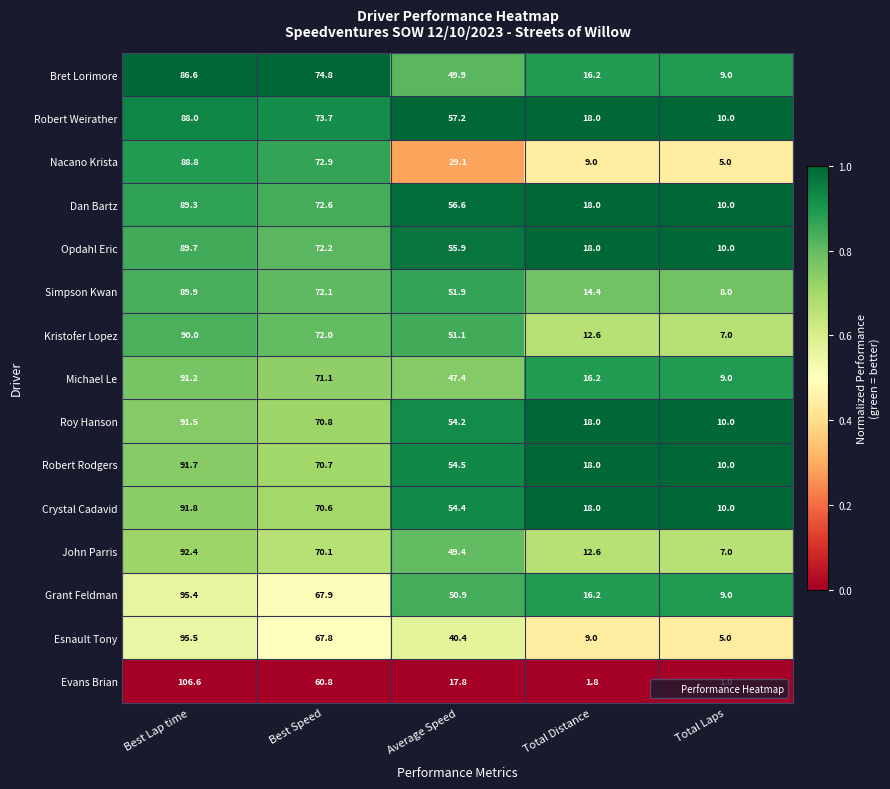

At which label is John Parris closest to 49?

Average Speed